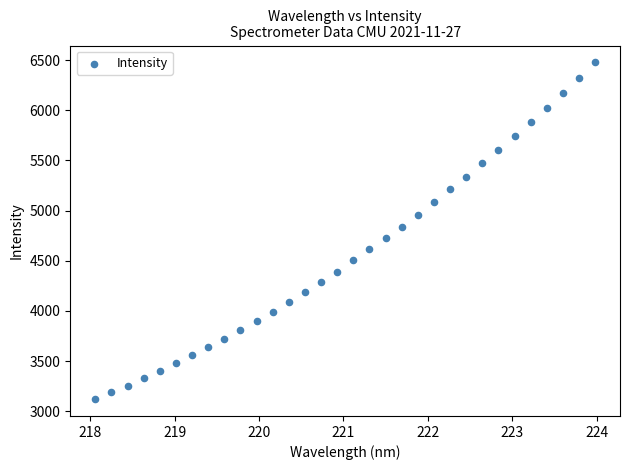

What is the range of Y values (max minus min)?

3356.4